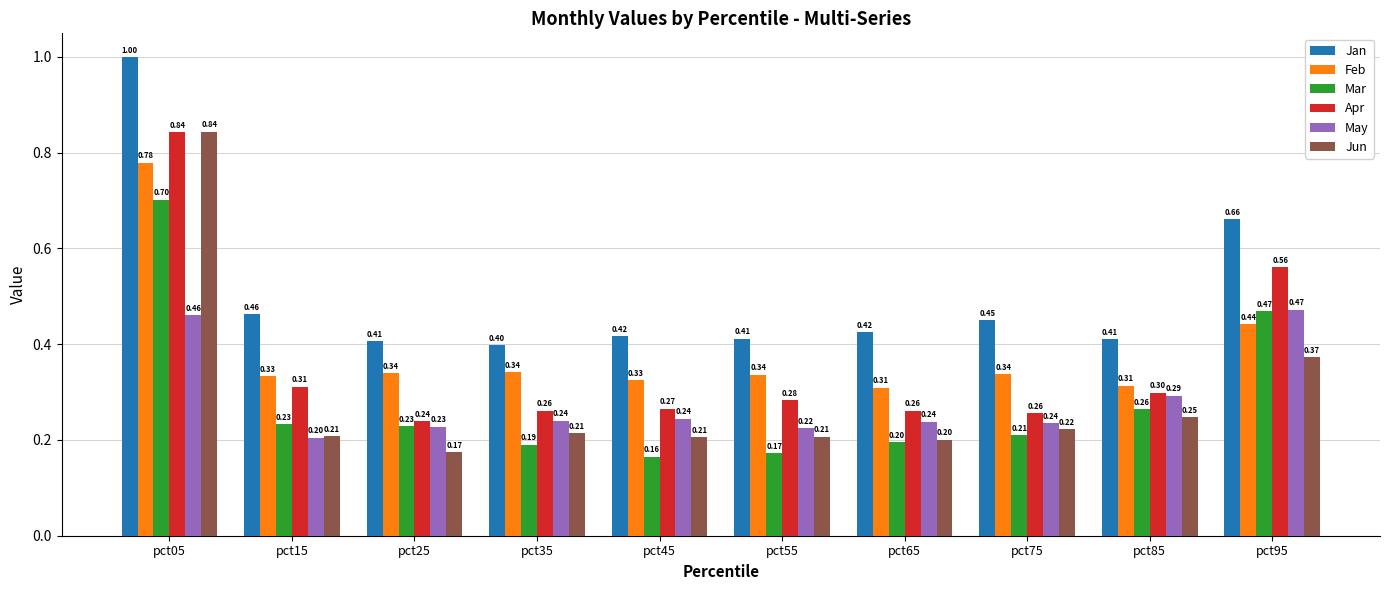

What is the minimum value shown in the chart?

0.2